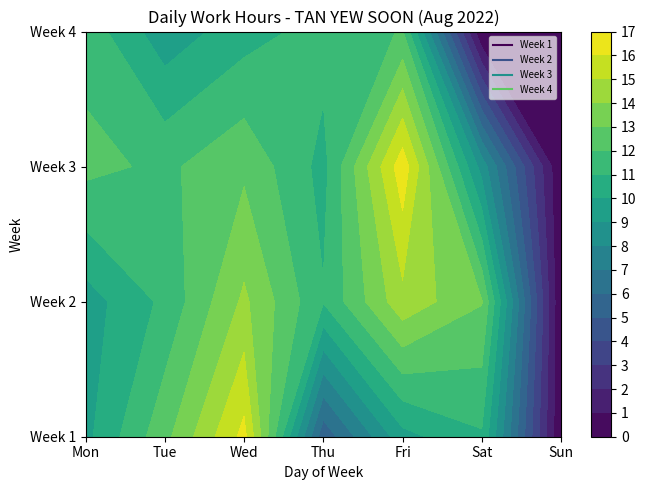

Read the Week 1 value at Tue.

12.7